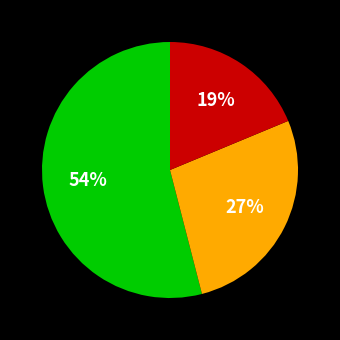

Is there a majority slice in this chart?

Yes